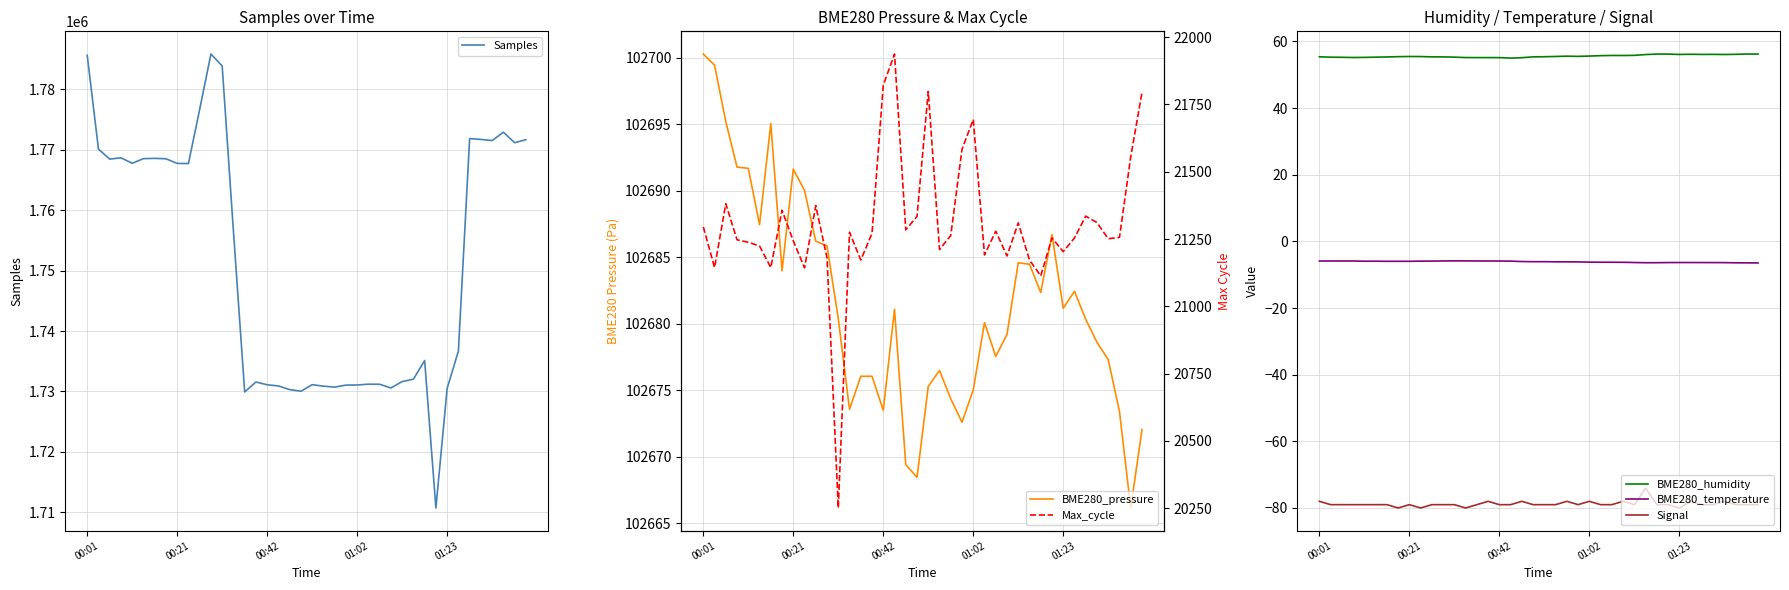

True or false: Samples and Signal intersect in this chart.

False